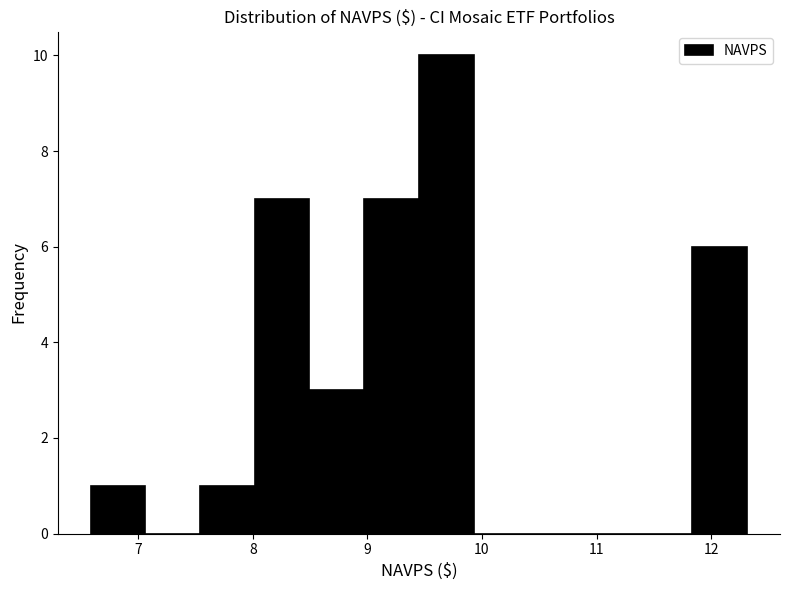

Reading left to right, list every bar in this chart as the range it spans on the x-axis followed by its height. Neither the bar edges nor the heights are printed on the chart, so give them approximately, as read against the axes.

6.6 to 7.1: 1
7.1 to 7.5: 0
7.5 to 8.0: 1
8.0 to 8.5: 7
8.5 to 9.0: 3
9.0 to 9.4: 7
9.4 to 9.9: 10
9.9 to 10.4: 0
10.4 to 10.9: 0
10.9 to 11.4: 0
11.4 to 11.8: 0
11.8 to 12.3: 6